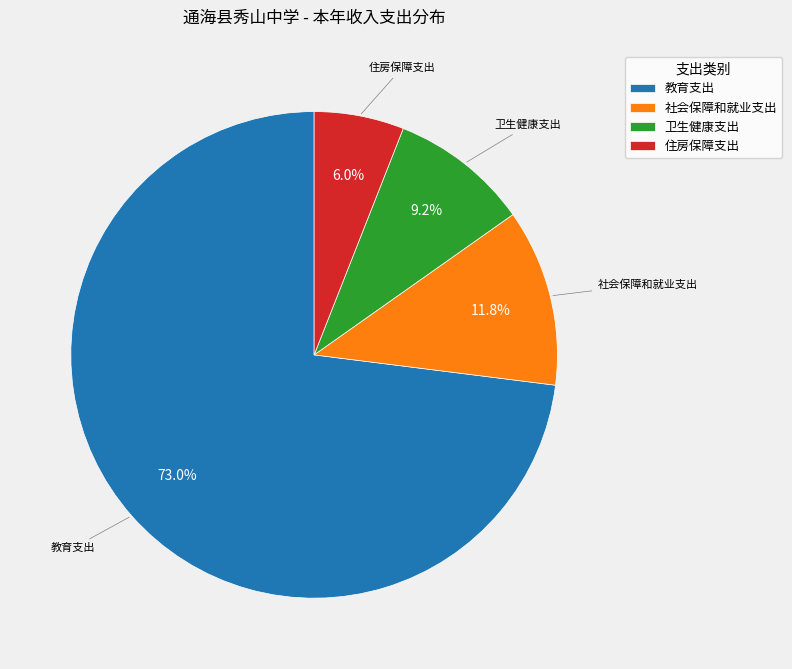

Combined, do 住房保障支出 and 教育支出 account for over 50%?

Yes